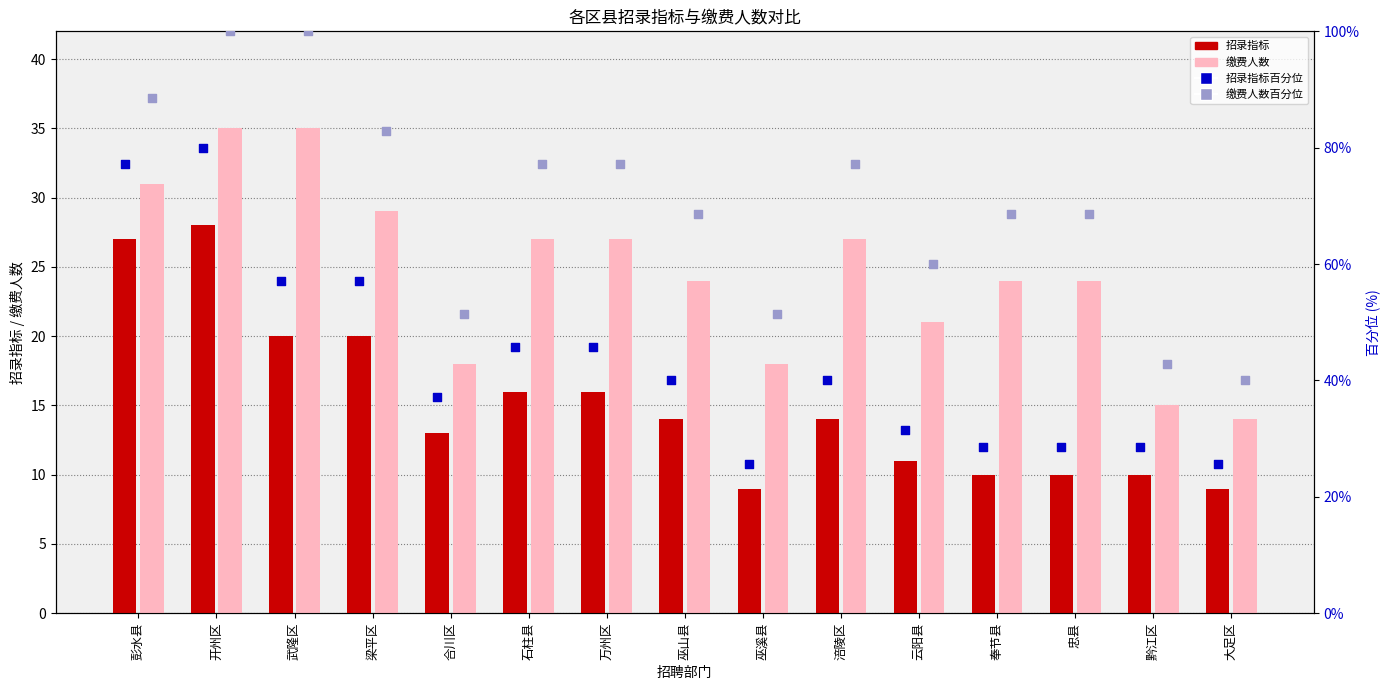

Which series reaches the minimum Y coordinate?

招录指标